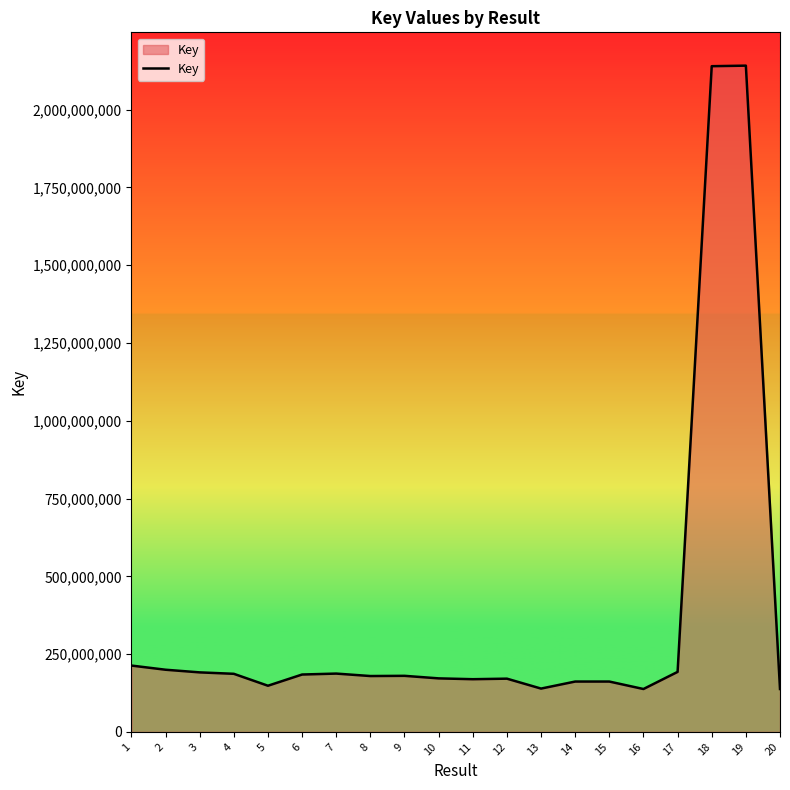

Does the chart have visible grid lines?

No